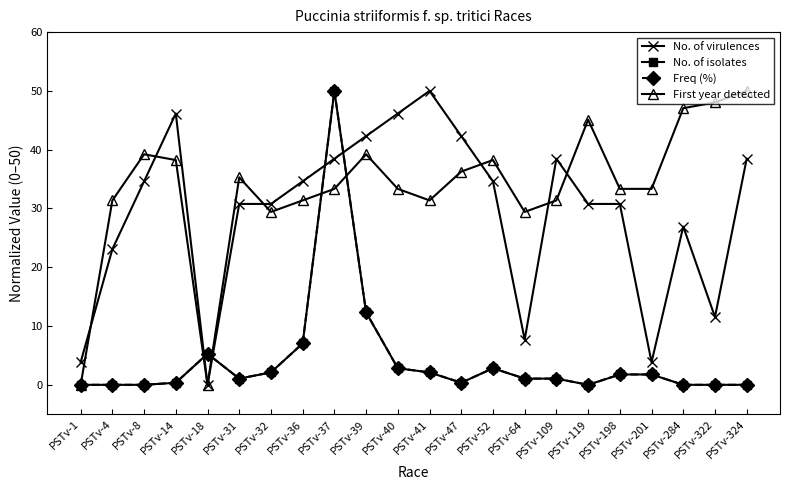

Reading left to right, transcribe all the data shown in this chart.

No. of virulences: 3.8	23.1	34.6	46.2	0.0	30.8	30.8	34.6	38.5	42.3	46.2	50.0	42.3	34.6	7.7	38.5	30.8	30.8	3.8	26.9	11.5	38.5
No. of isolates: 0.0	0.0	0.0	0.4	5.3	1.1	2.1	7.0	50.0	12.3	2.8	2.1	0.4	2.8	1.1	1.1	0.0	1.8	1.8	0.0	0.0	0.0
Freq (%): 0.0	0.0	0.0	0.4	5.3	1.1	2.1	7.0	50.0	12.3	2.8	2.1	0.4	2.8	1.1	1.1	0.0	1.8	1.8	0.0	0.0	0.0
First year detected: 0.0	31.4	39.2	38.2	0.0	35.3	29.4	31.4	33.3	39.2	33.3	31.4	36.3	38.2	29.4	31.4	45.1	33.3	33.3	47.1	48.0	50.0